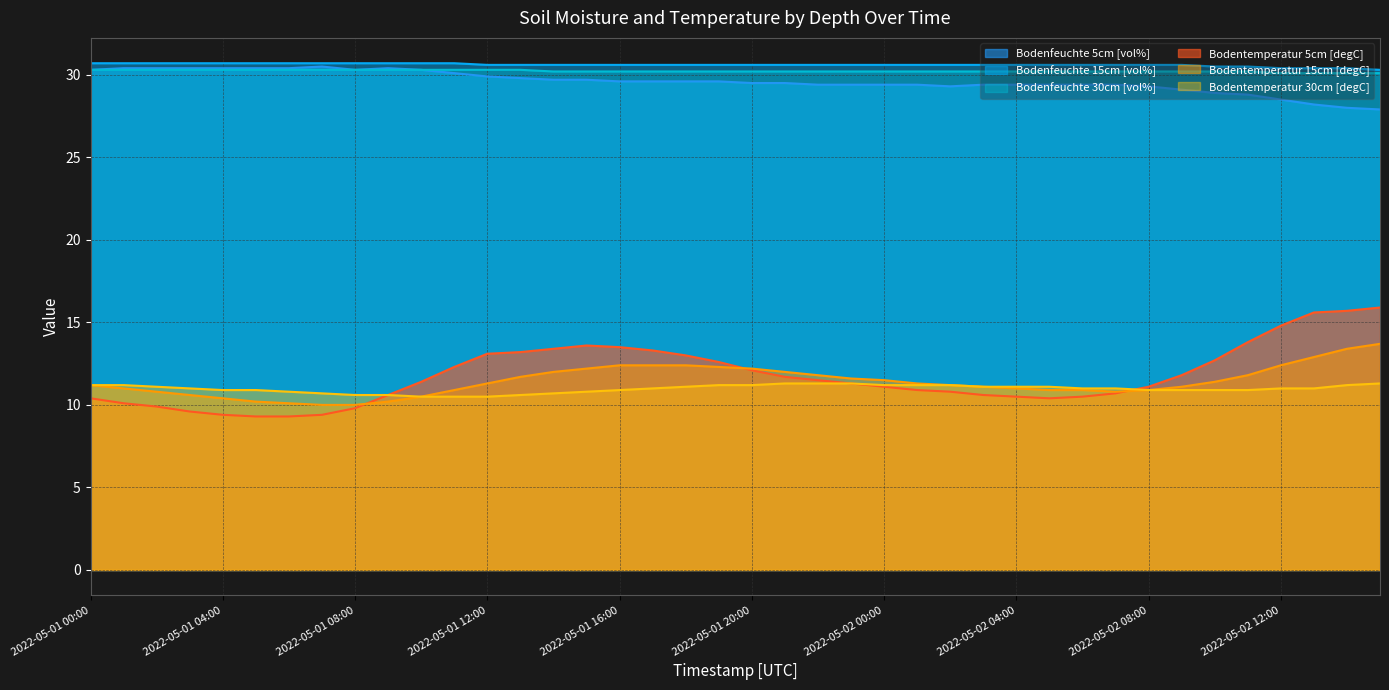

What is the sum of the Bodenfeuchte 15cm [vol%] values at 2022-05-02 10:00 and 2022-05-01 13:00?

61.1